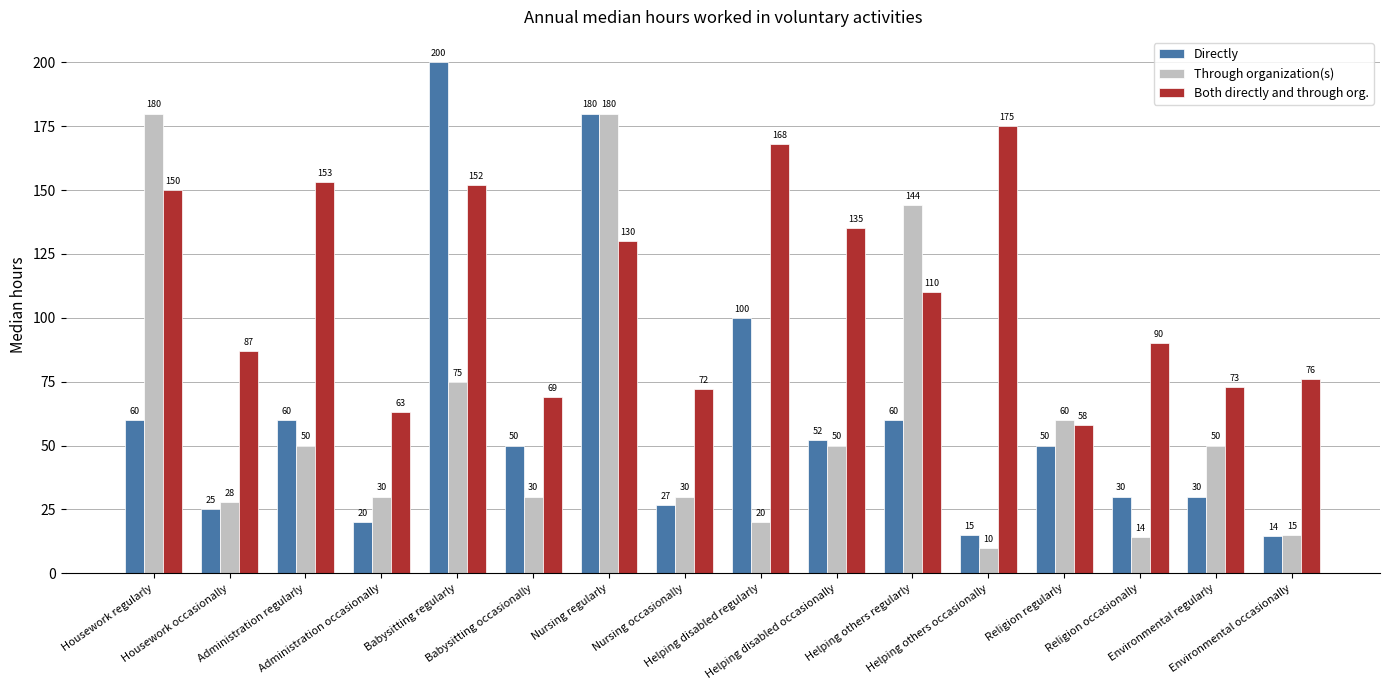

True or false: Both directly and through org. has a value of 72.0 at Nursing occasionally.

True